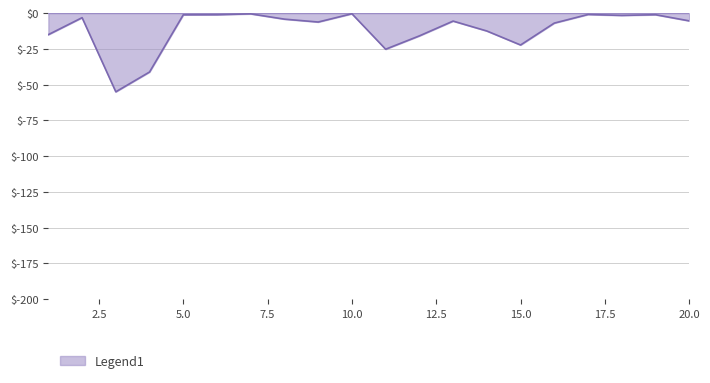

What is the difference between the maximum and minimum values?

54.6